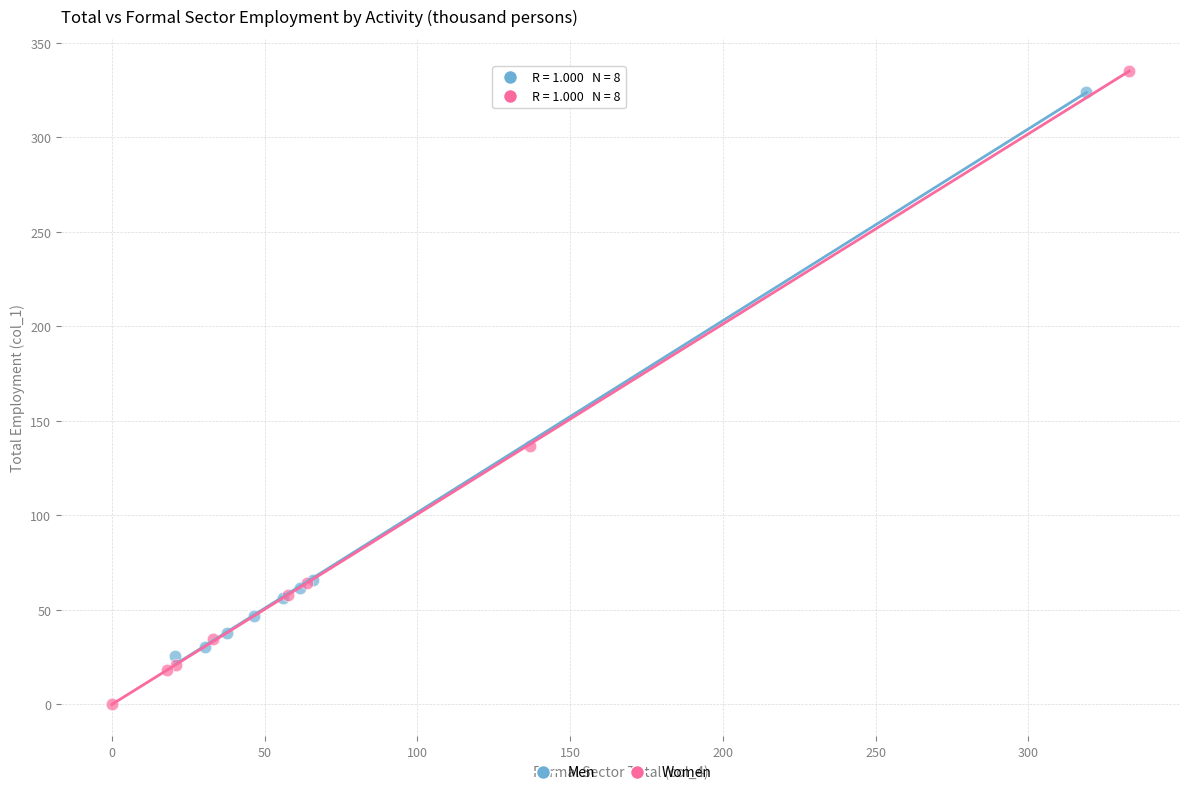

Which series has the largest Y range (max minus min)?

Women